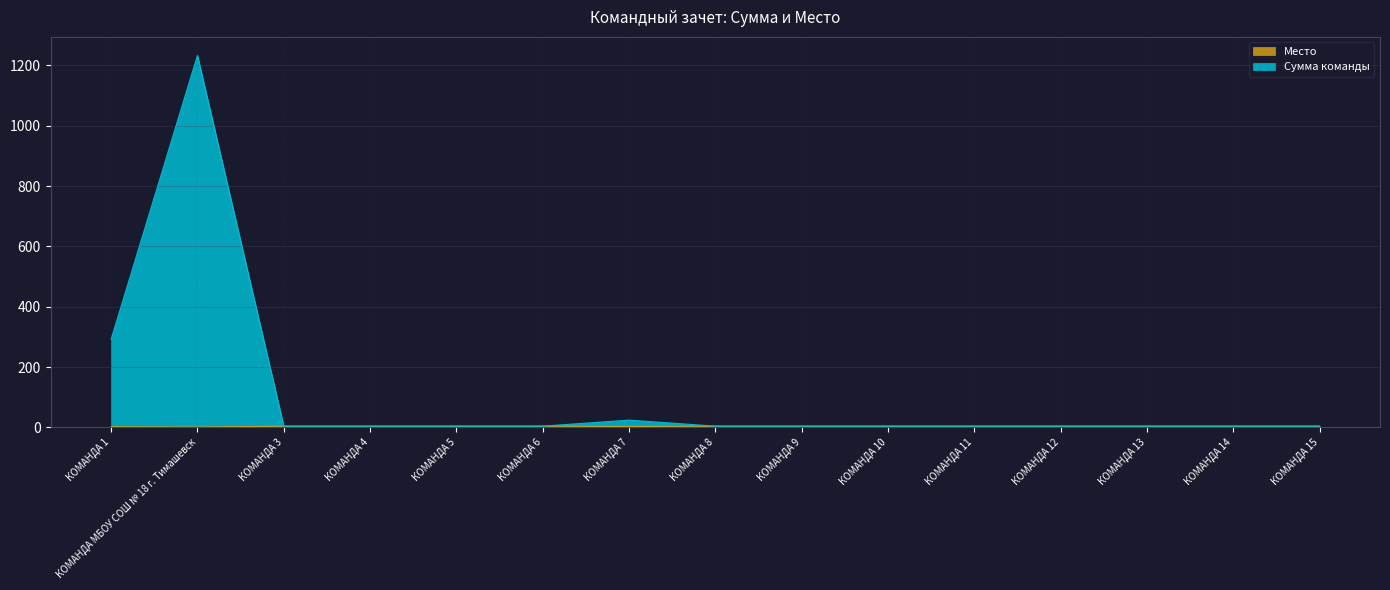

What is the greatest value displayed?

1233